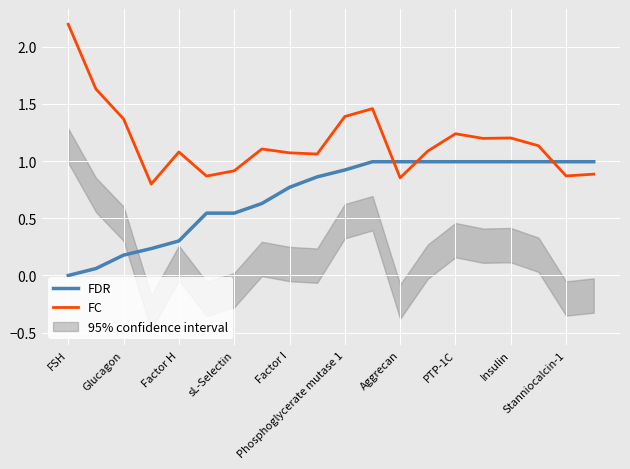

Which category has the highest value in the FC series?

FSH